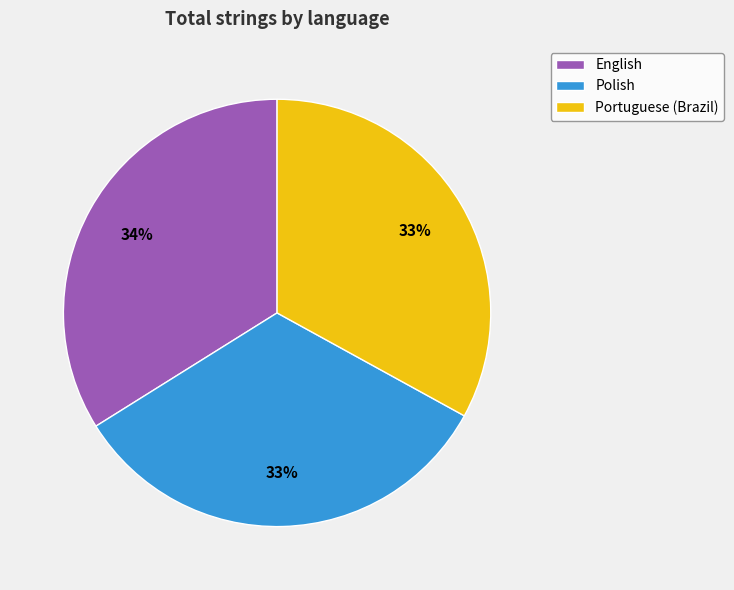

Combined, do Polish and Portuguese (Brazil) account for over 50%?

Yes